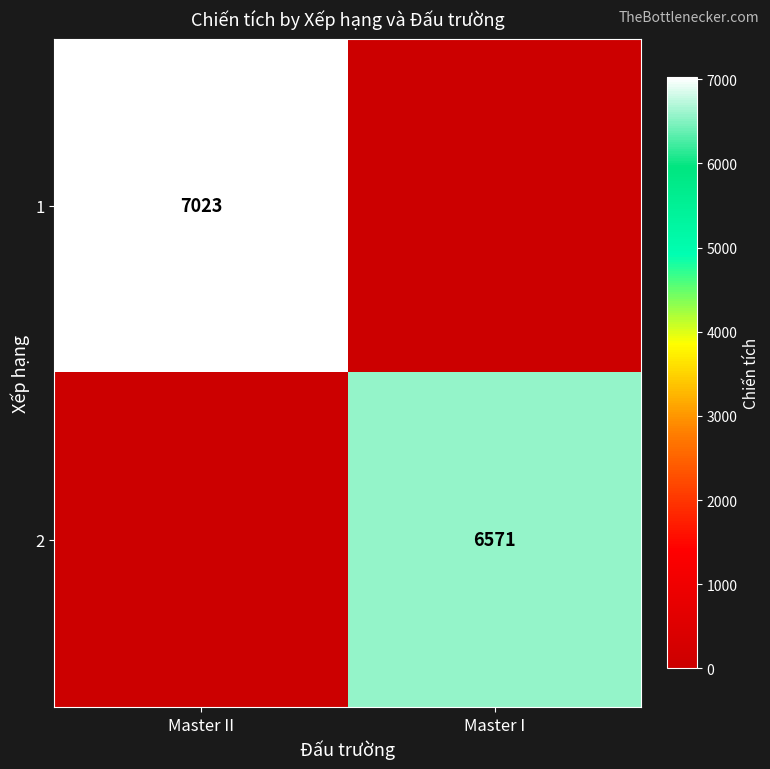

The value of 1 at Master II is 7023. True or false?

True